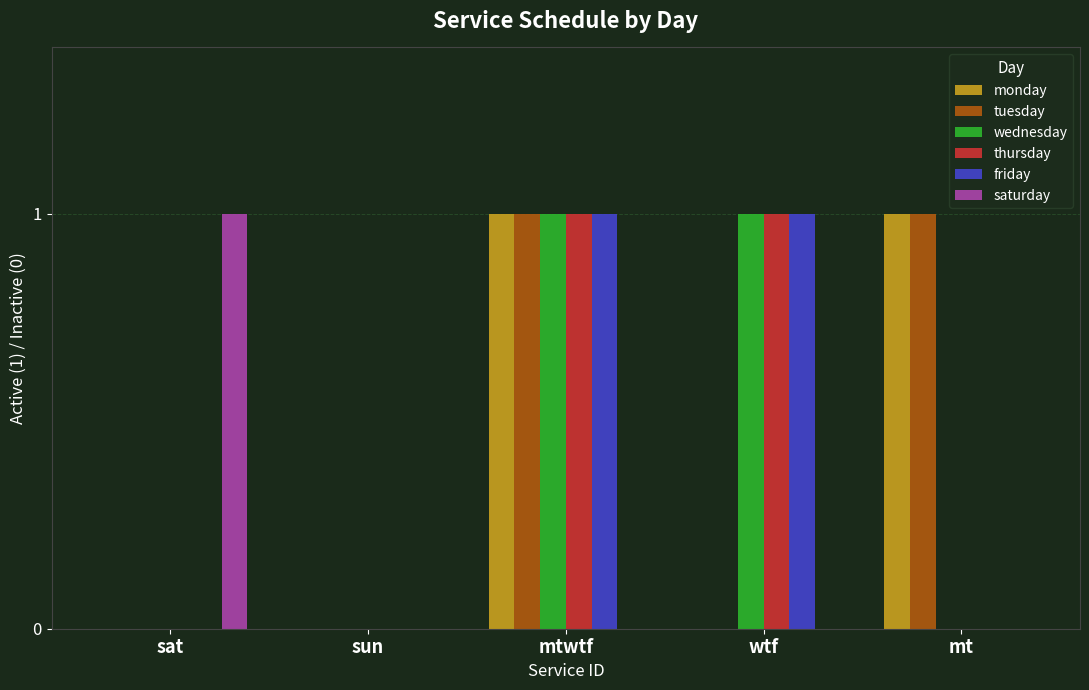

What is the difference between the friday values at sat and mtwtf?

1